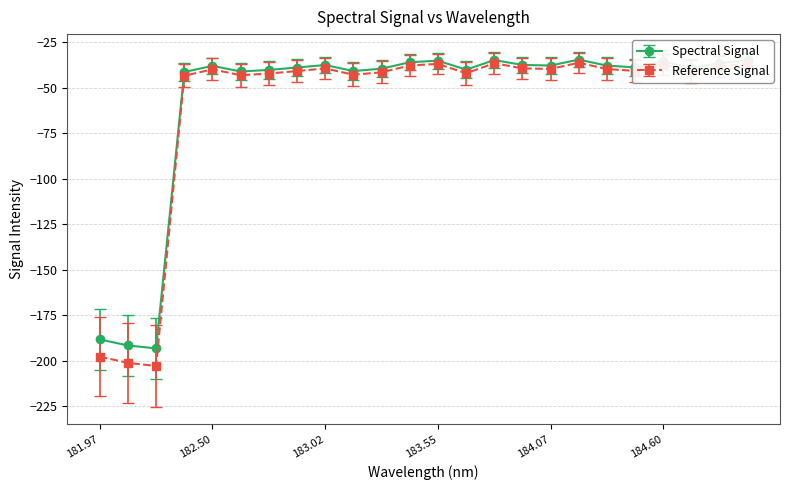

Which series has the largest range (max minus min)?

Reference Signal